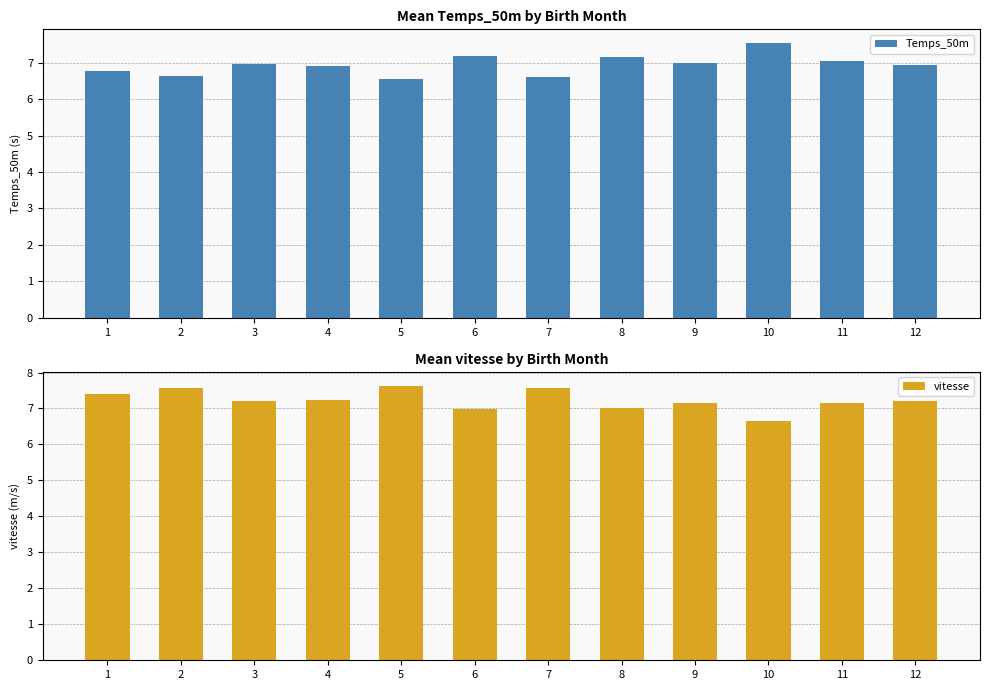

Between 1 and 7, which series saw the biggest shift?

vitesse